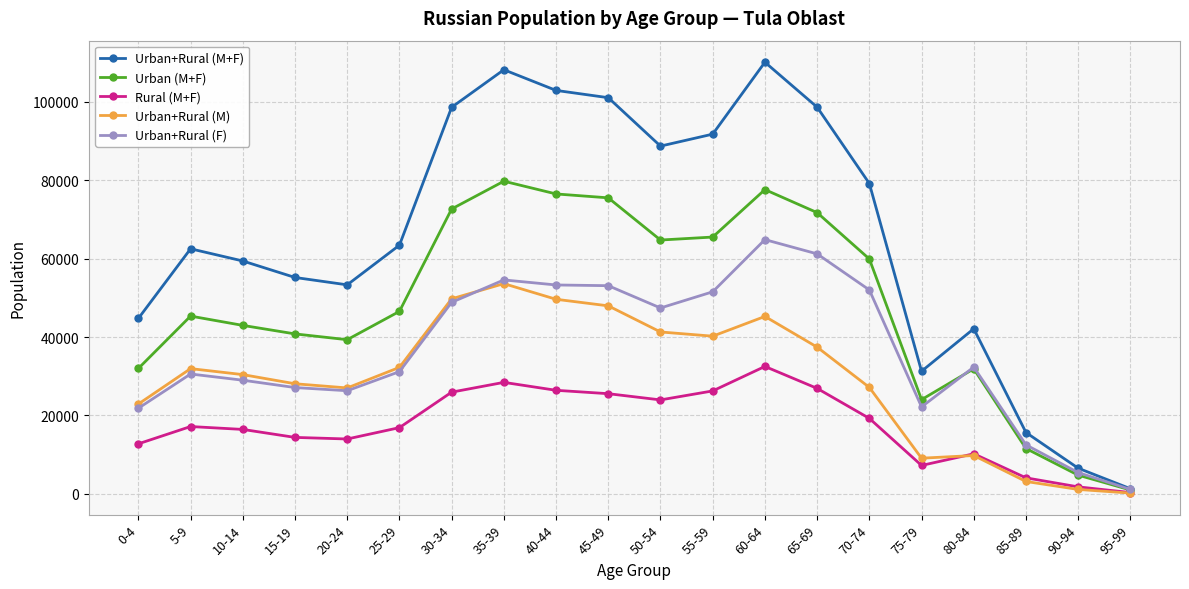

In Urban+Rural (F), how many points are lower than both neighbors (excluding endpoints)?

3